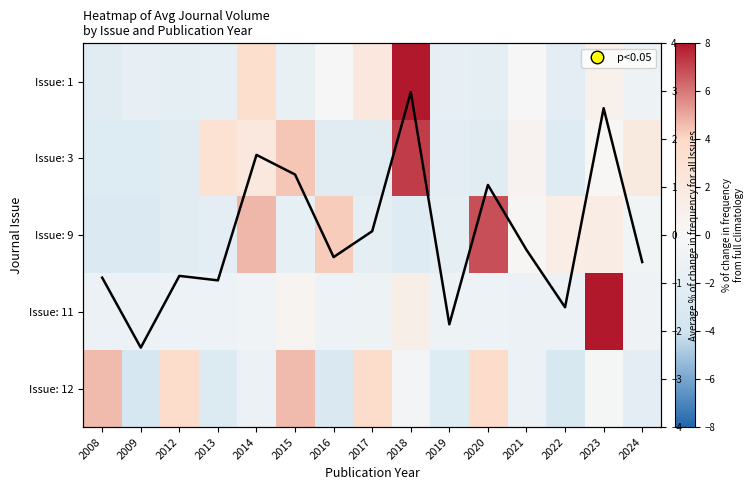

Rank the series by their maximum value, from highest to lowest.

Issue: 11, Issue: 1, Issue: 3, Issue: 9, Issue: 12, Avg across issues